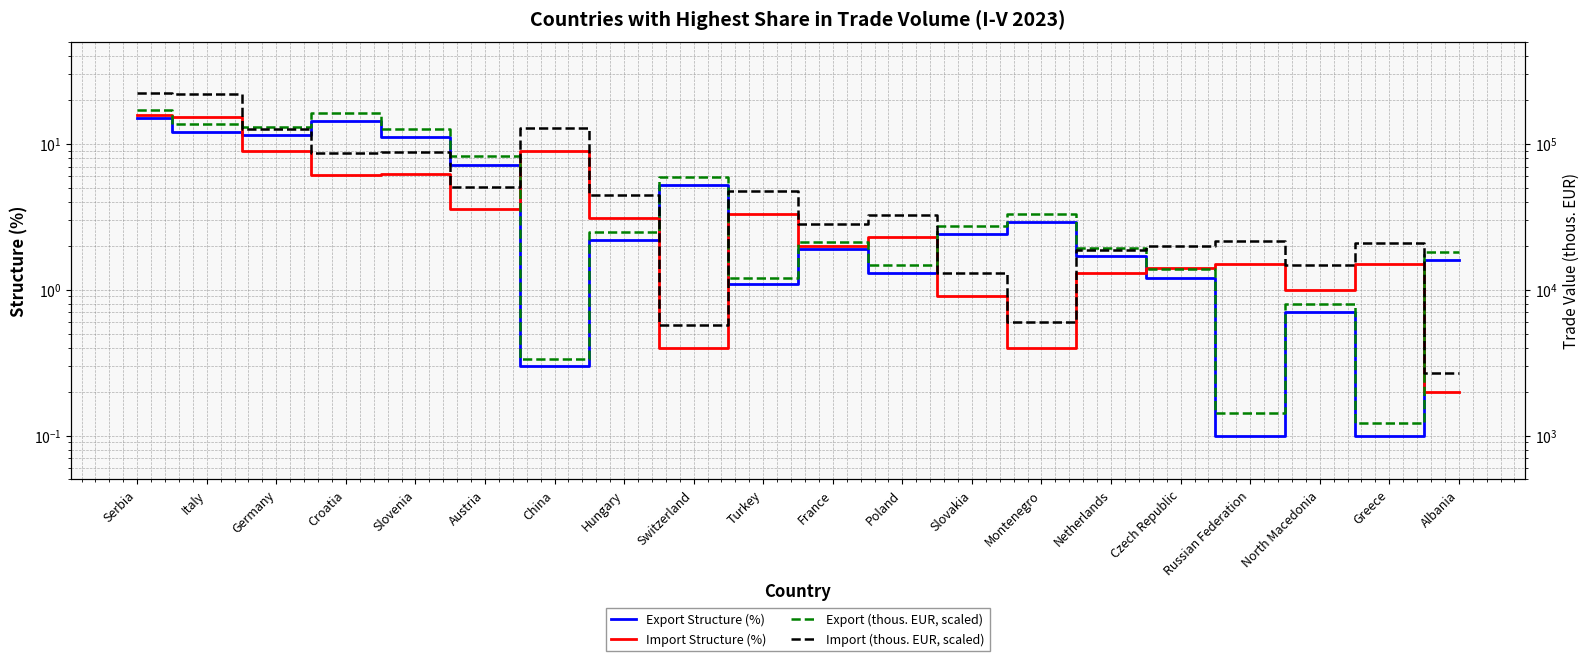

Read the Import (thous. EUR, scaled) value at North Macedonia.

14693.0